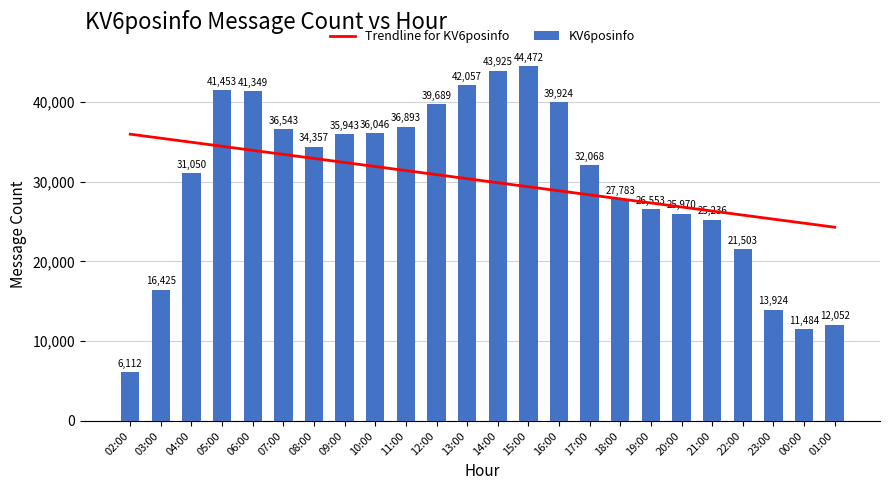

Reading left to right, what are all the values shown in this chart?

02:00=6112	03:00=16425	04:00=31050	05:00=41453	06:00=41349	07:00=36543	08:00=34357	09:00=35943	10:00=36046	11:00=36893	12:00=39689	13:00=42057	14:00=43925	15:00=44472	16:00=39924	17:00=32068	18:00=27783	19:00=26553	20:00=25970	21:00=25236	22:00=21503	23:00=13924	00:00=11484	01:00=12052